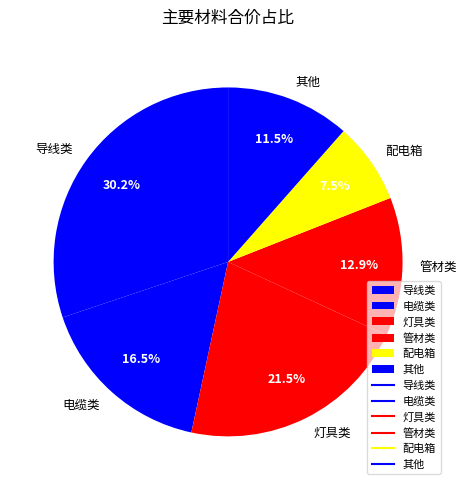

To the nearest percent, what is the average slice percentage?

17%